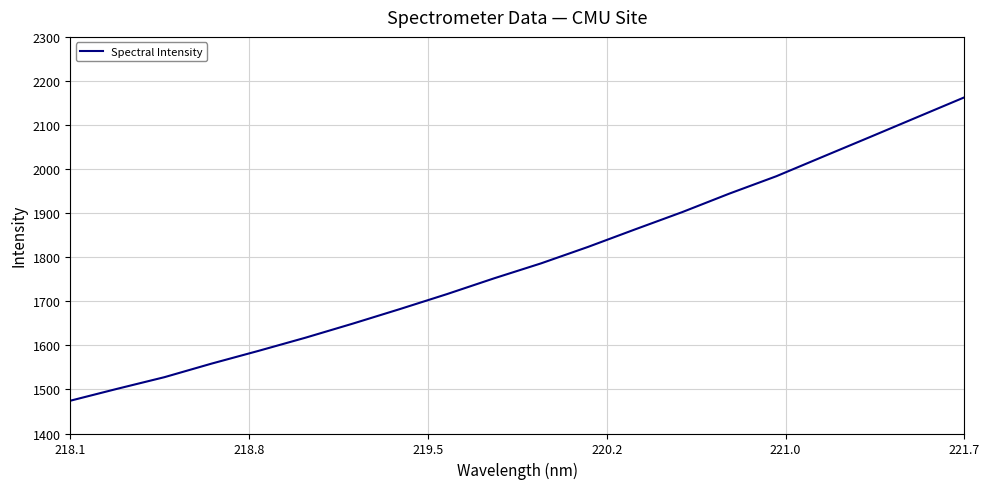

What is the minimum value shown in the chart?

1474.4